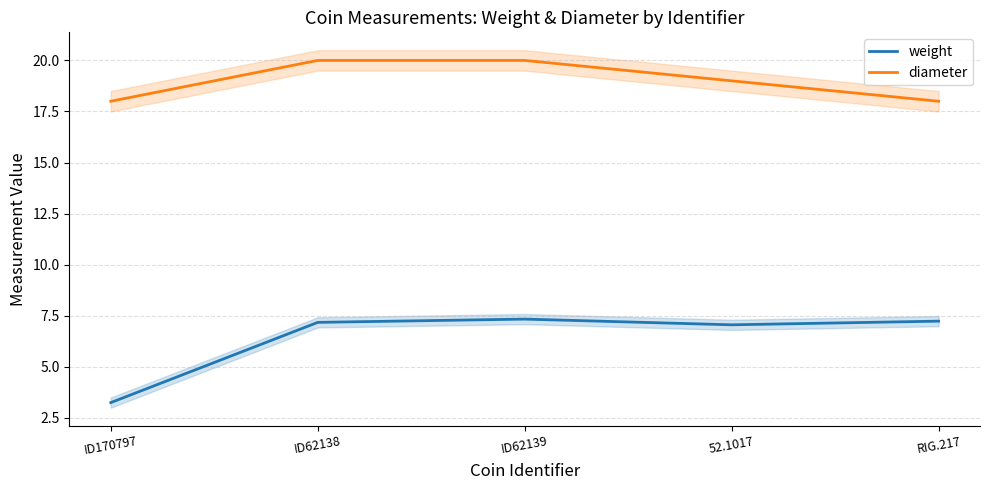

Reading left to right, transcribe all the data shown in this chart.

weight: ID170797=3.2	ID62138=7.2	ID62139=7.3	52.1017=7.0	RIG.217=7.2
diameter: ID170797=18.0	ID62138=20.0	ID62139=20.0	52.1017=19.0	RIG.217=18.0